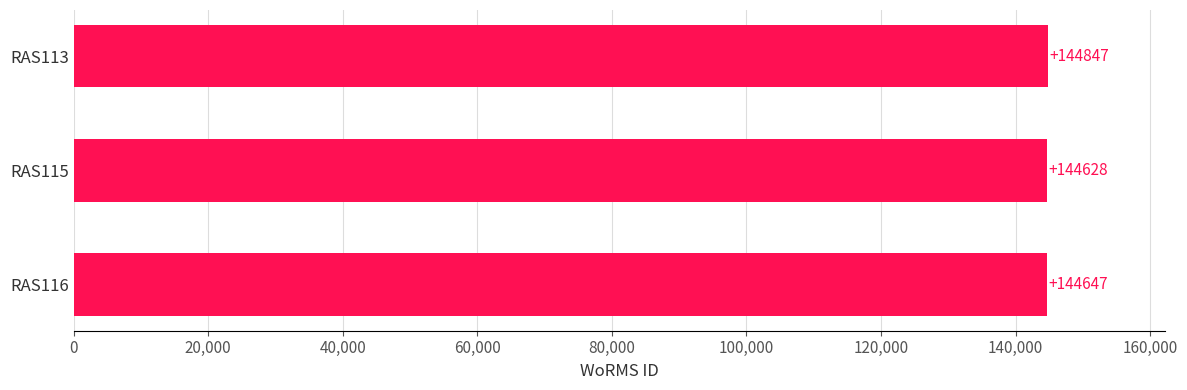

What is the approximate value at RAS115, to the nearest 10?

144630